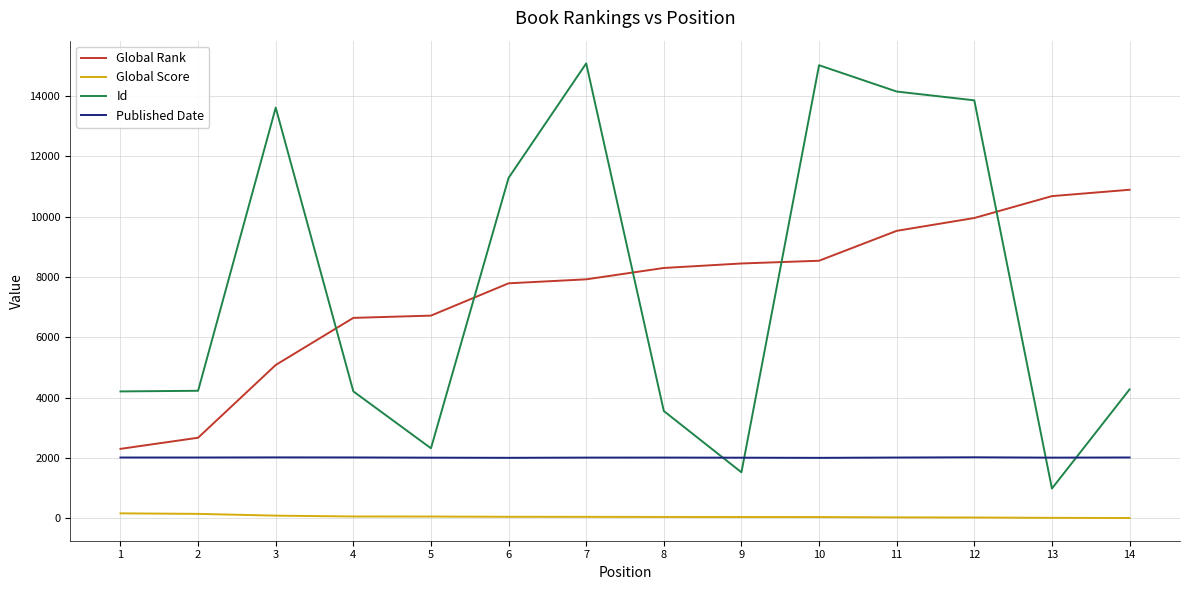

How many lines are shown in the chart?

4